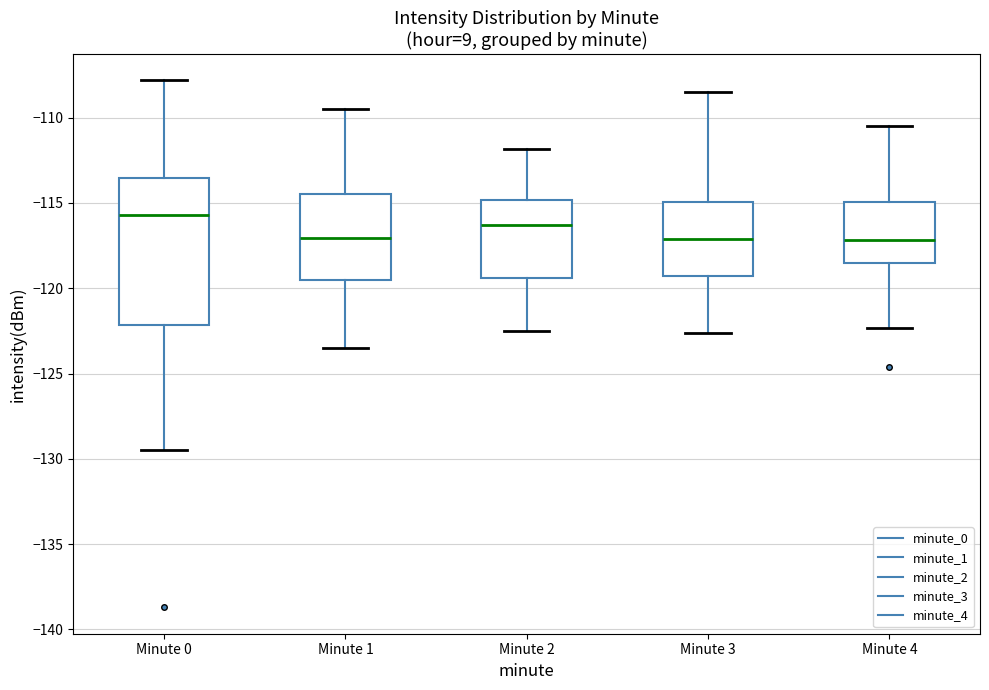

Reading left to right, transcribe this box plot: for each box, give where its median line is, the range the box spans, and where its two whiskers end, as read against the y-axis. The values are not printed on the chart, so give them approximately, as read against the axis.

Minute 0: median -115.5, box -122.0 to -113.5, whiskers -129.5 to -108.0
Minute 1: median -117.0, box -119.5 to -114.5, whiskers -123.5 to -109.5
Minute 2: median -116.5, box -119.5 to -115.0, whiskers -122.5 to -112.0
Minute 3: median -117.0, box -119.5 to -115.0, whiskers -122.5 to -108.5
Minute 4: median -117.0, box -118.5 to -115.0, whiskers -122.5 to -110.5